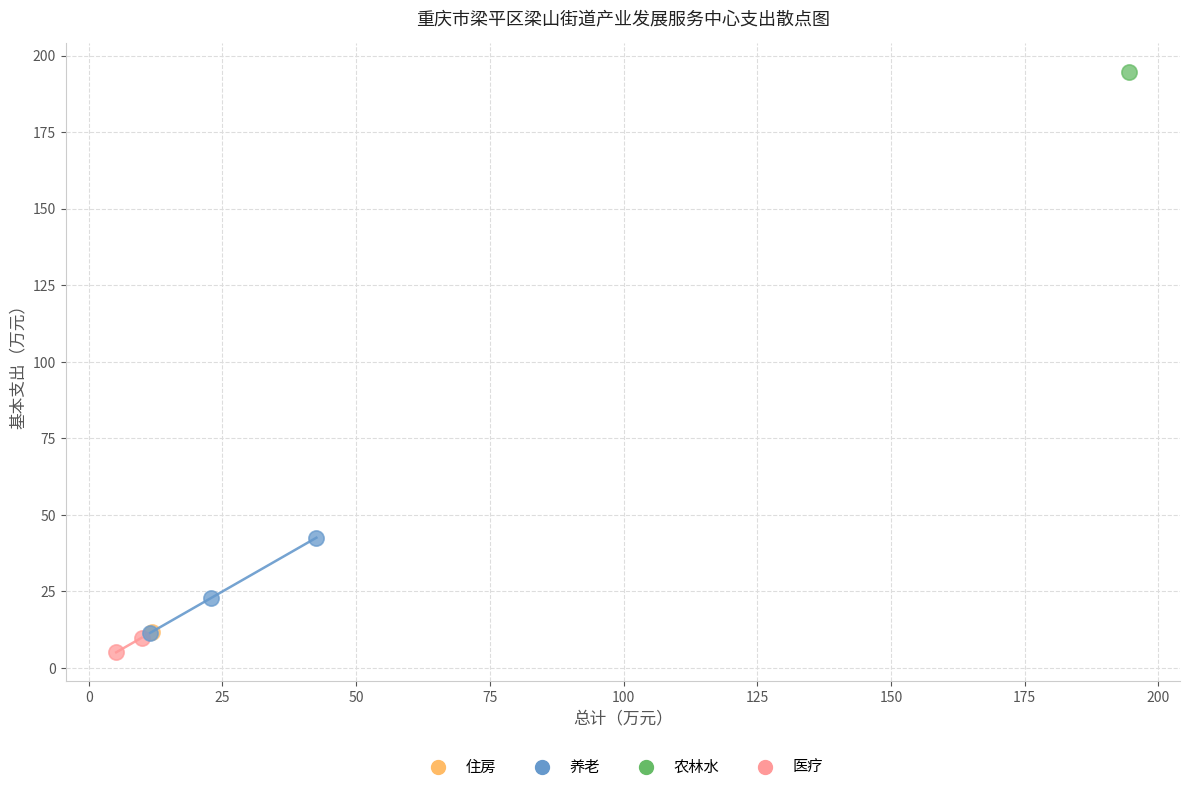

What are all the series names shown in the legend?

住房, 养老, 农林水, 医疗